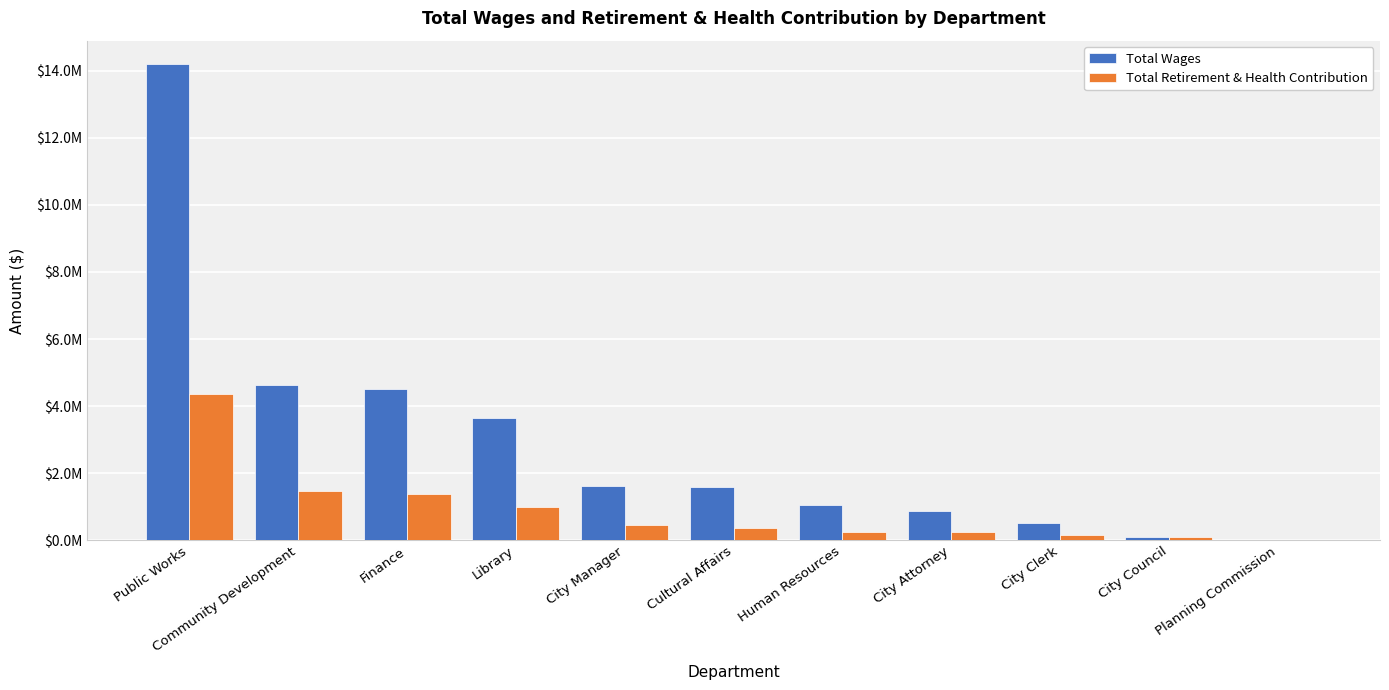

What is the approximate value of Total Wages at Public Works, to the nearest 100?

14184800